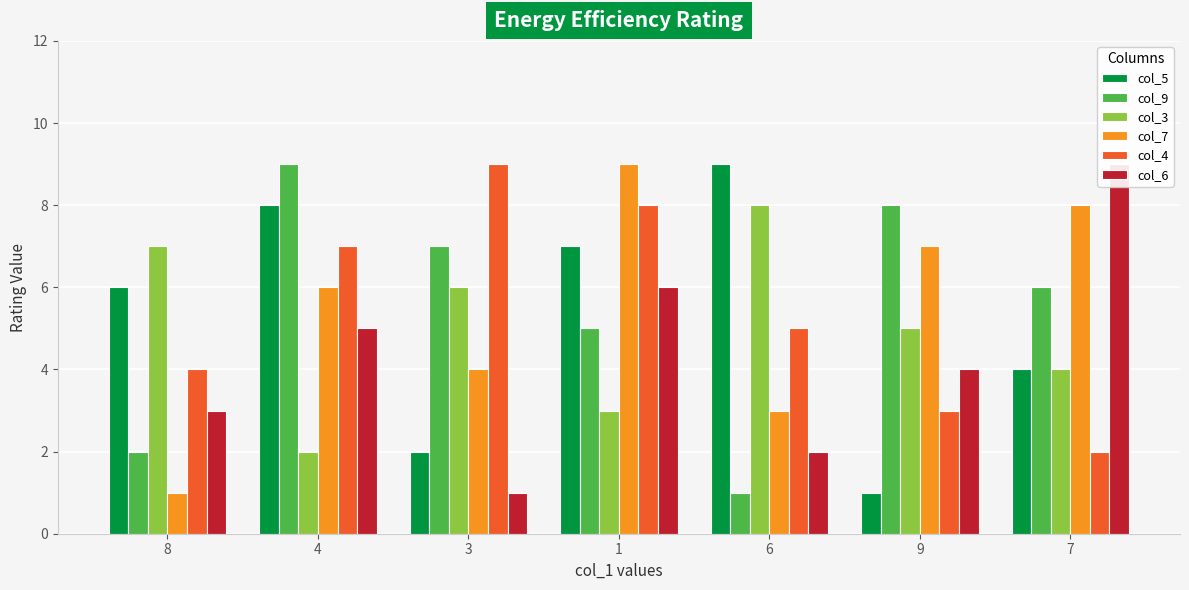

The value of col_3 at 7 is 6. True or false?

False